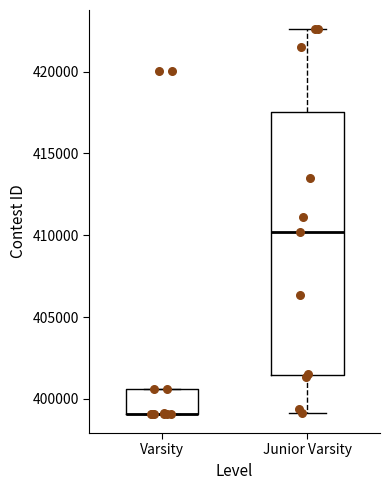

Where does the median line of the box for Junior Varsity sit on the y-axis? The values are not printed on the chart, so give them approximately, as read against the axis.

410000